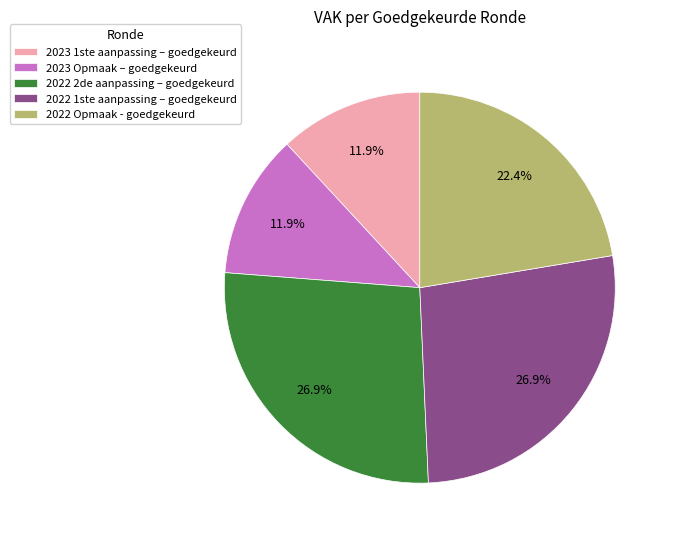

Approximately how many times larger is the value at 2023 Opmaak – goedgekeurd compared to 2022 2de aanpassing – goedgekeurd?

0.4